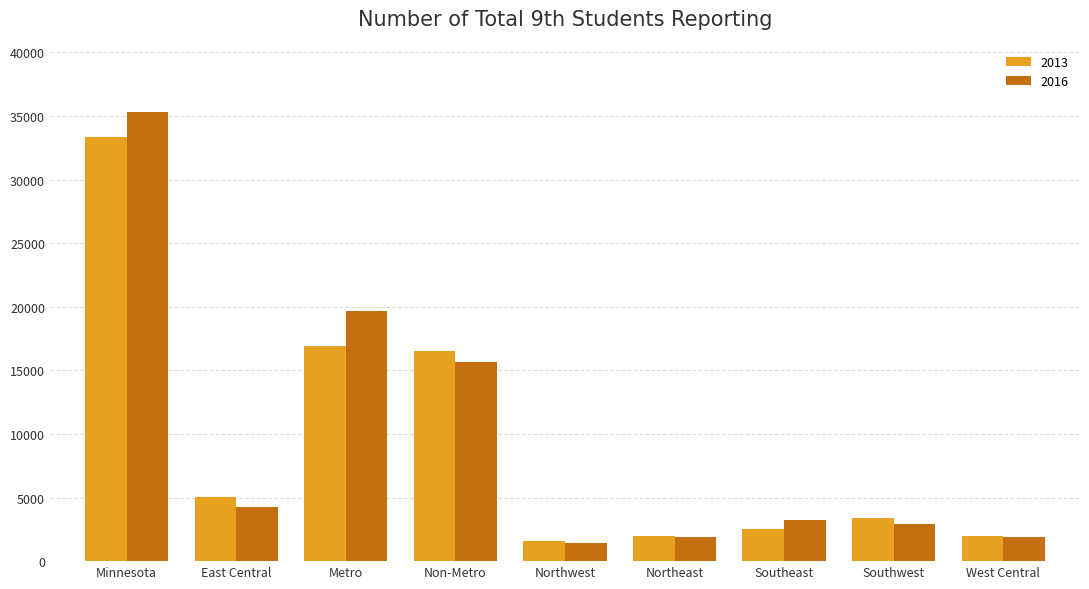

What is the lowest value of the 2016 series?

1465